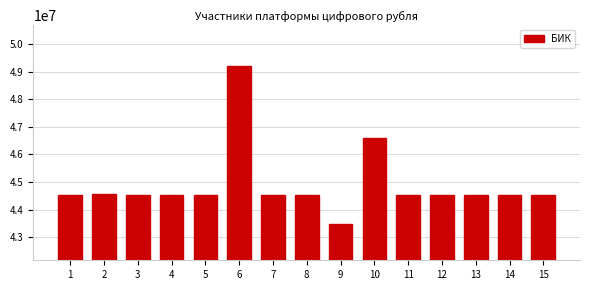

What is the approximate value at 9?

43469743